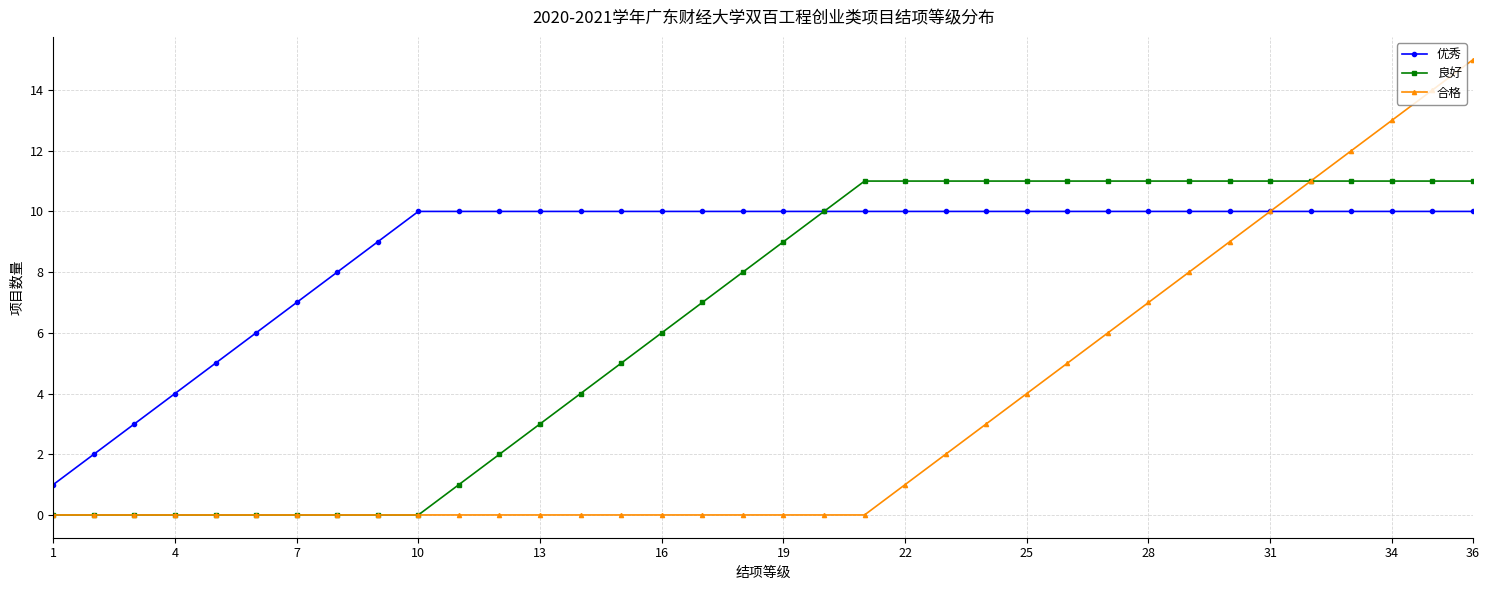

What is the average value of the 优秀 series?

9